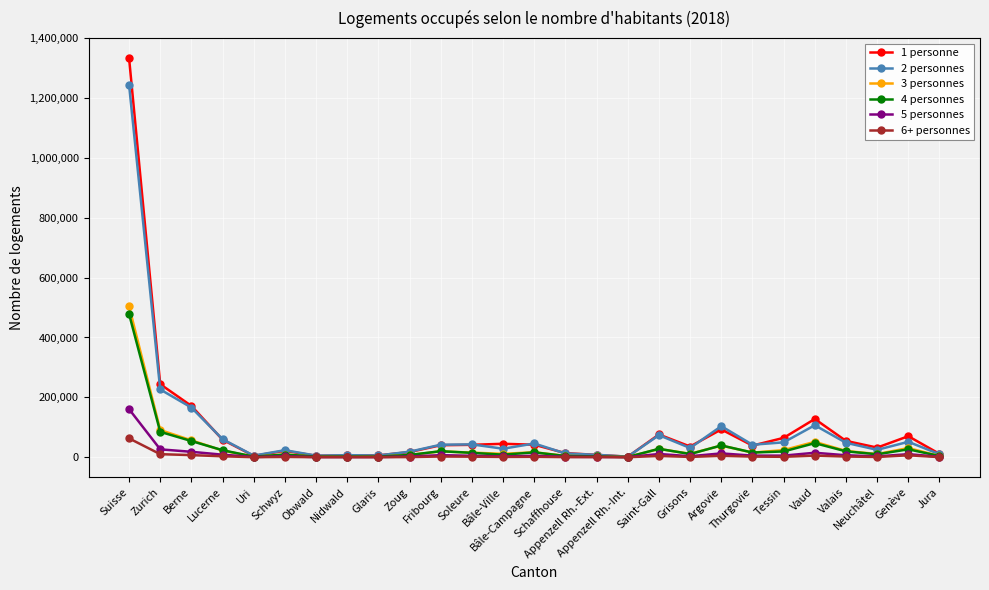

True or false: 2 personnes has more than 1 points higher than both neighbors.

True